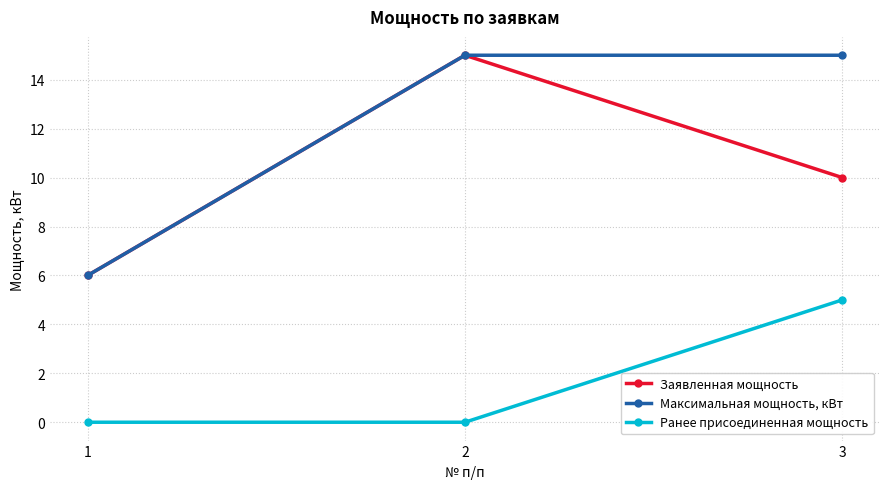

At how many categories does at least one series exceed 4?

3